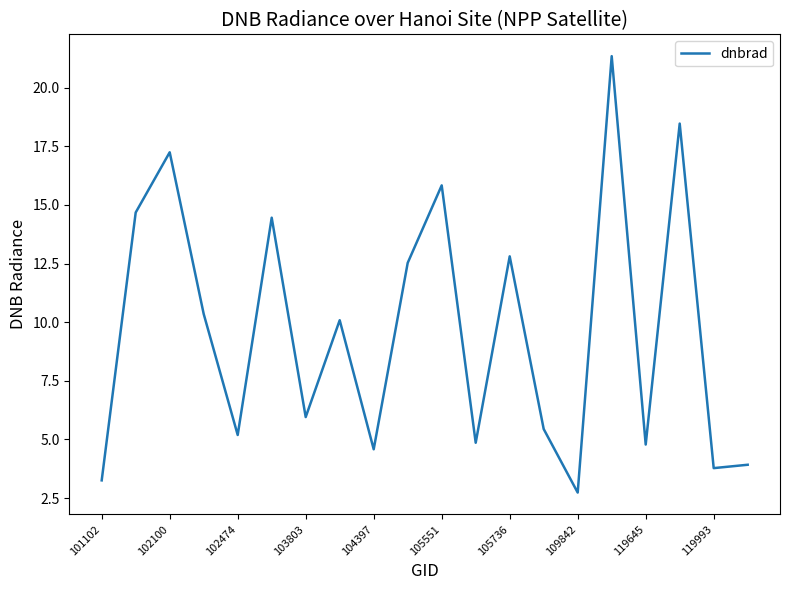

What is the smallest value displayed?

2.7